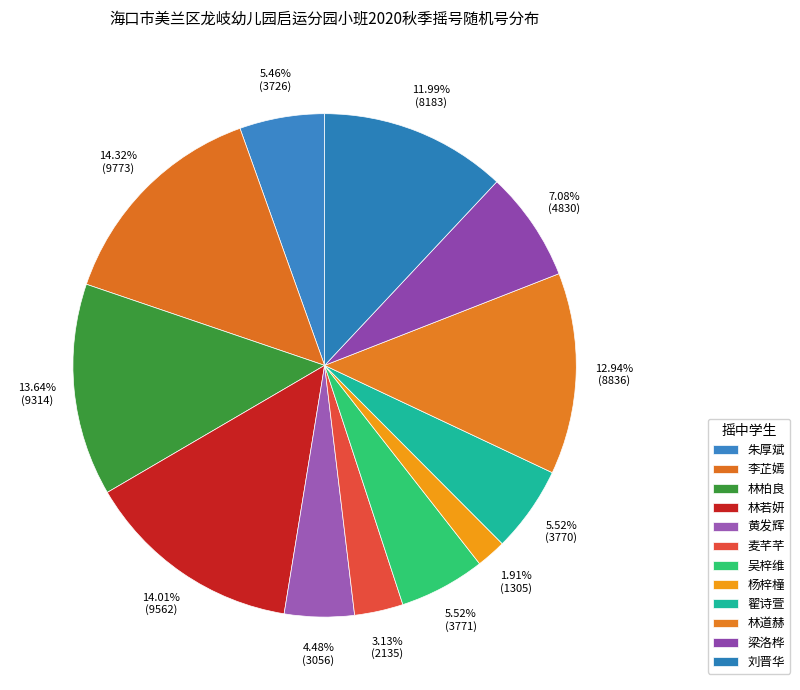

How many segments does this pie chart have?

12